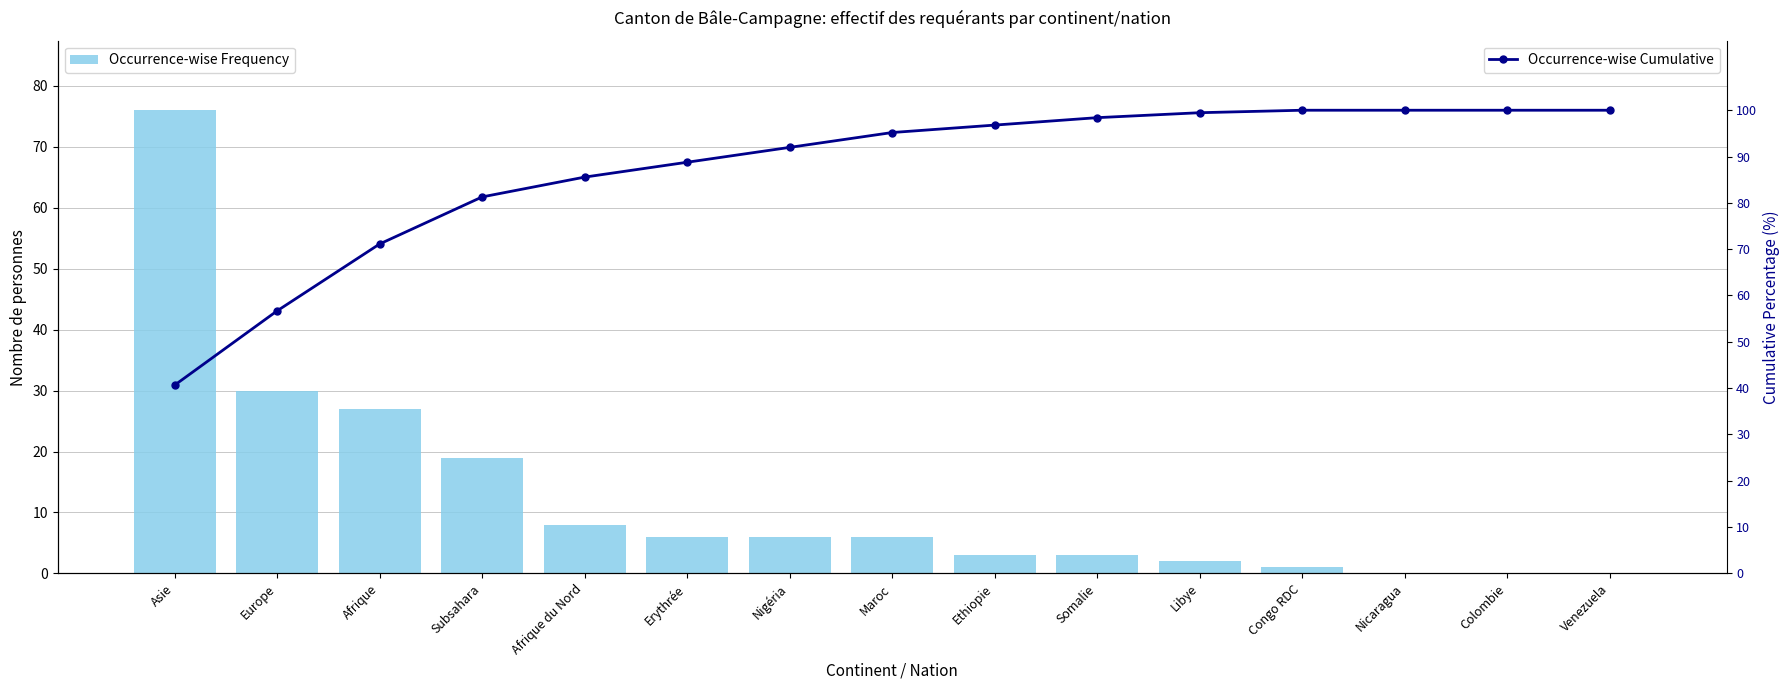

Rank the series at Afrique du Nord from highest to lowest value.

Occurrence-wise Cumulative, Occurrence-wise Frequency